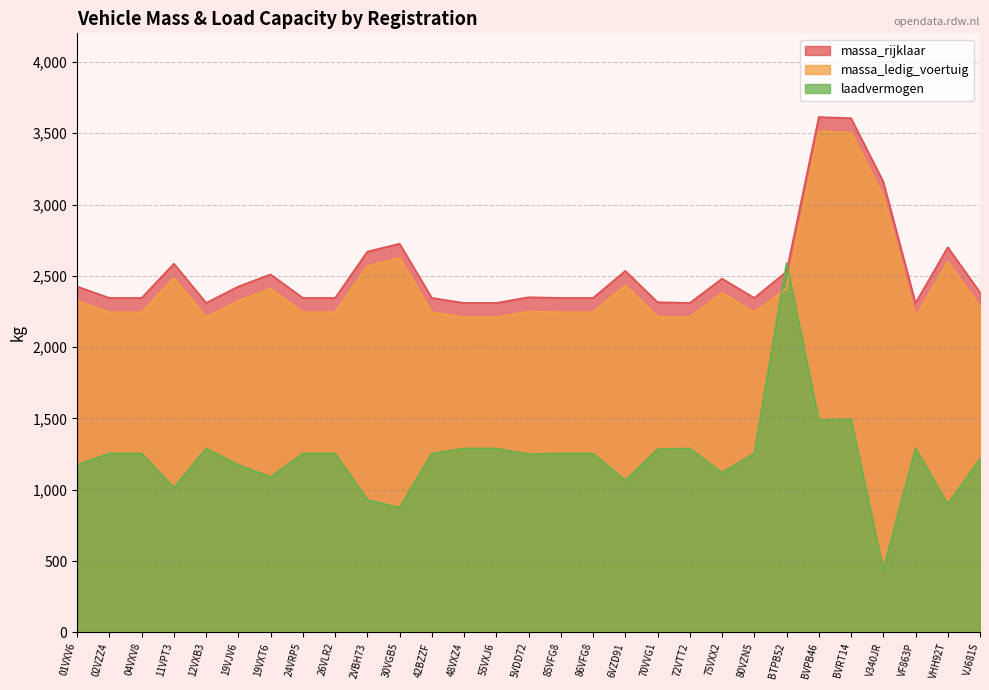

Where does the massa_ledig_voertuig series first go above 2250?

01VXV6